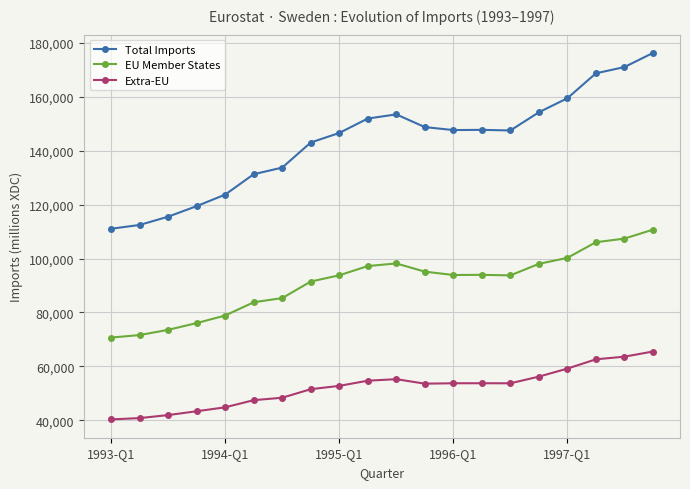

True or false: Extra-EU and EU Member States intersect in this chart.

False